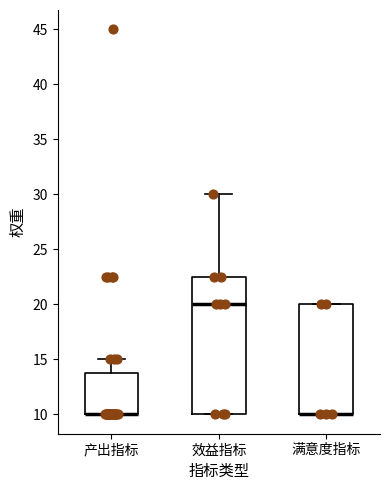

Reading left to right, read every box against the y-axis: the position of its median line, the range the box covers, and the ends of its whiskers. The values are not printed on the chart, so give them approximately, as read against the axis.

产出指标: median 10.0 (drawn on the box's lower edge), box 10.0 to 14.0, whiskers 10.0 to 15.0
效益指标: median 20.0, box 10.0 to 22.5, whiskers 10.0 to 30.0
满意度指标: median 10.0 (drawn on the box's lower edge), box 10.0 to 20.0, whiskers 10.0 to 20.0